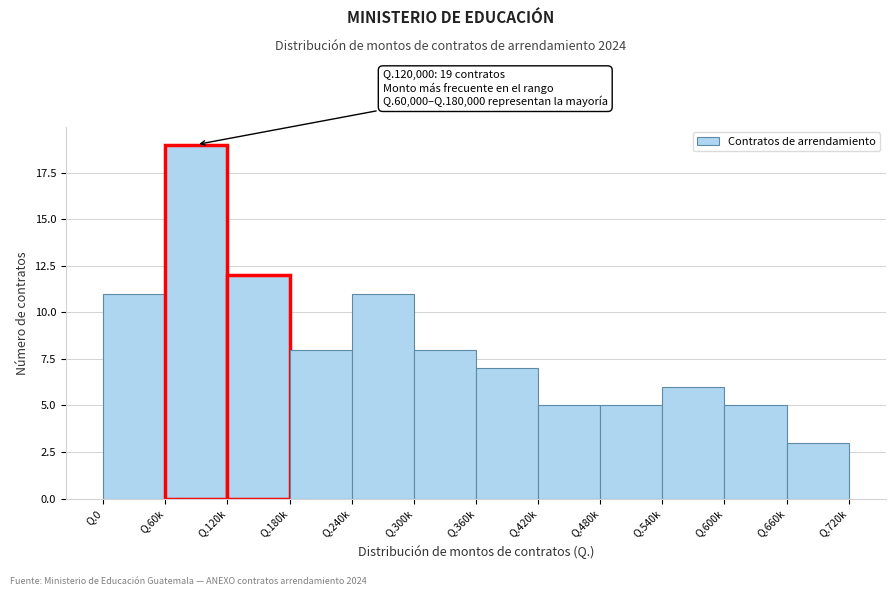

Reading left to right, transcribe all the data shown in this chart.

11	19	12	8	11	8	7	5	5	6	5	3